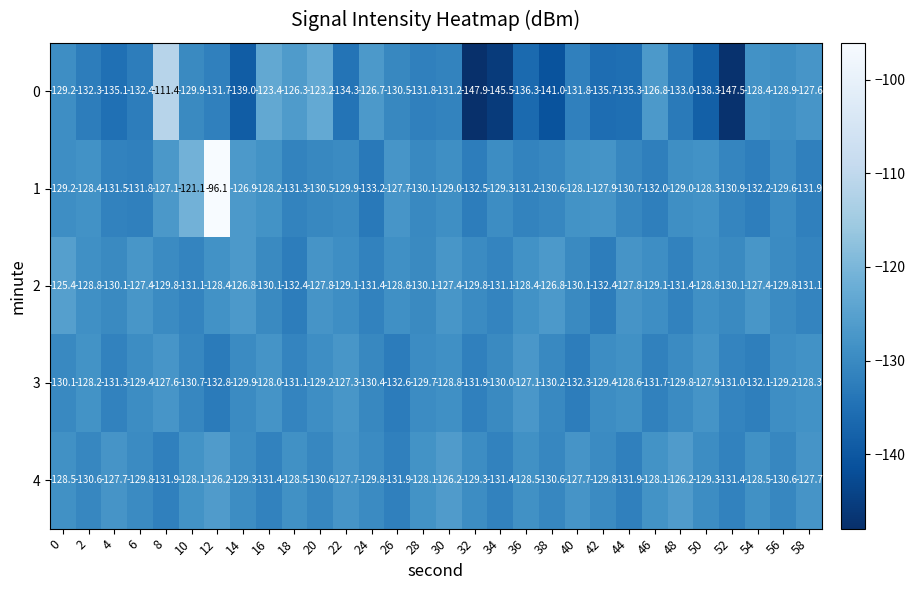

At 14, list the series in order from largest to smallest.

2, 1, 4, 3, 0